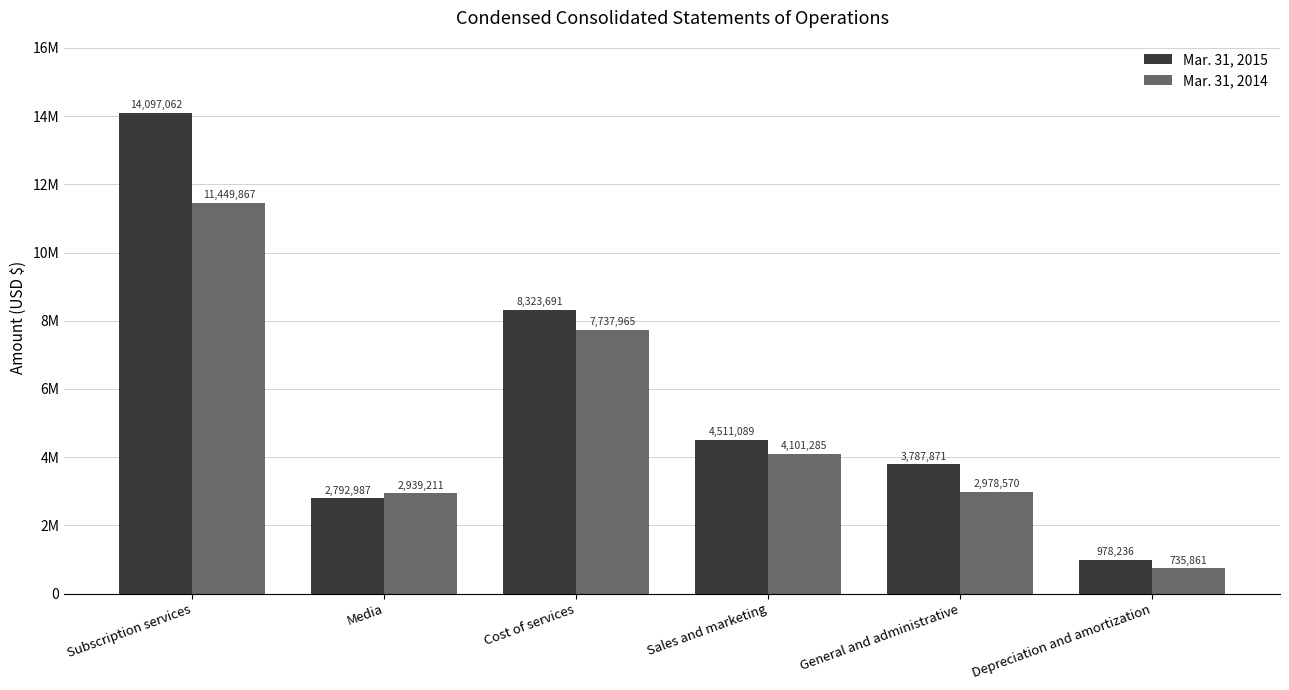

Are the bars horizontal?

No